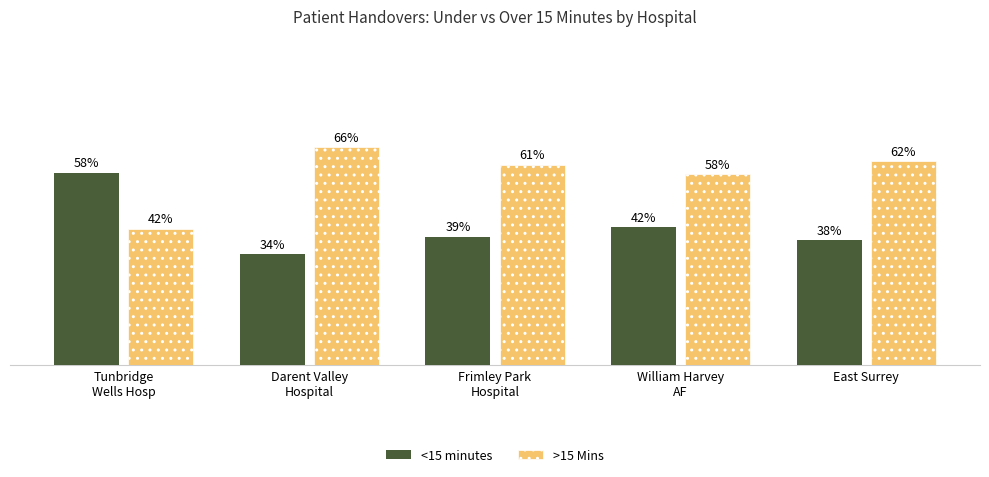

Are the bars grouped side by side (vs. stacked)?

Yes